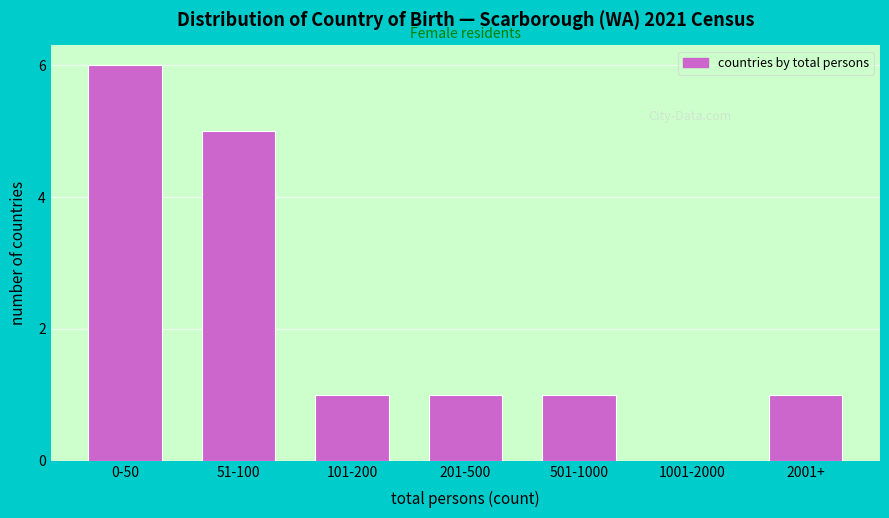

Reading left to right, what are all the values shown in this chart?

0-50=6	51-100=5	101-200=1	201-500=1	501-1000=1	1001-2000=0	2001+=1